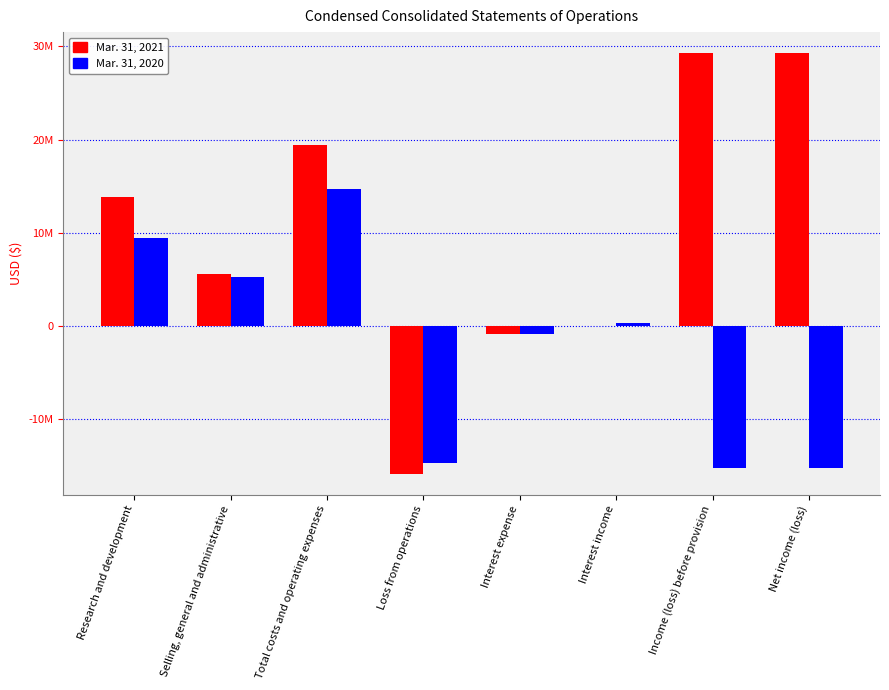

What are all the series names shown in the legend?

Mar. 31, 2021, Mar. 31, 2020